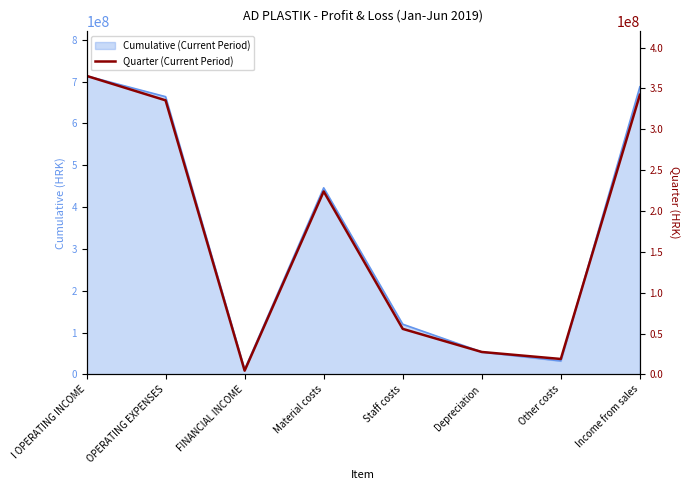

What position from the right is Income from sales?

1